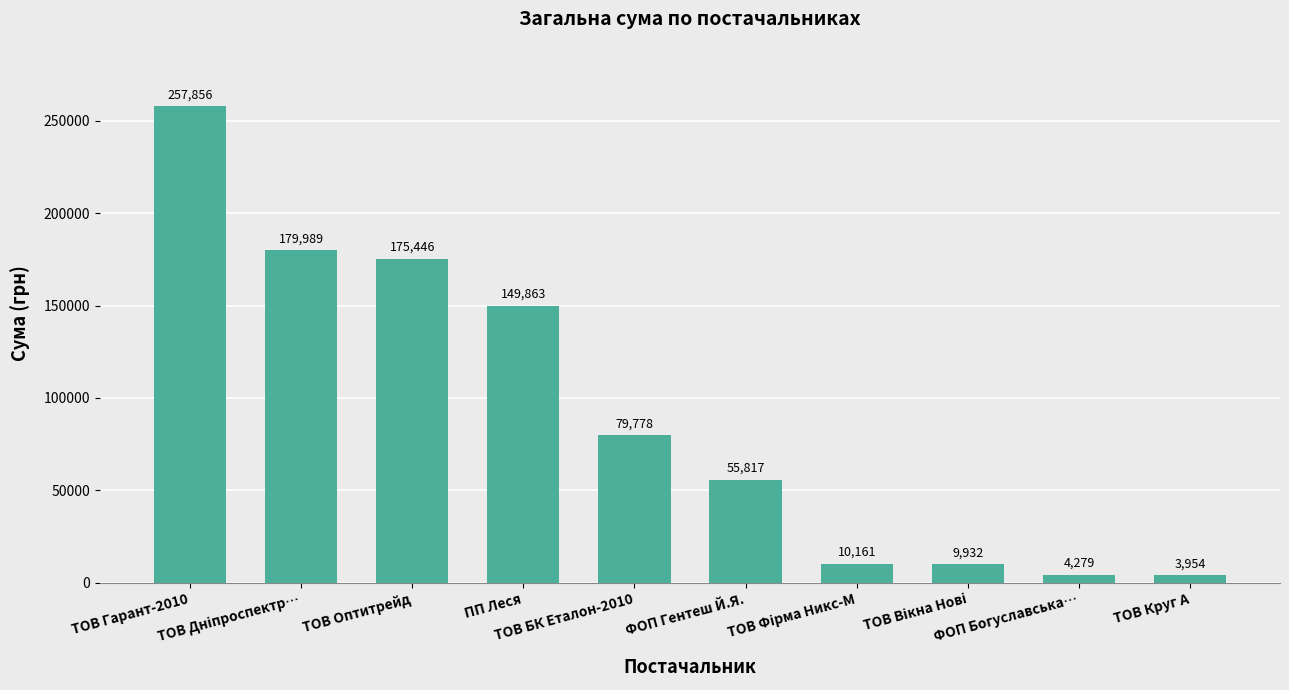

What is the average value?

92707.7